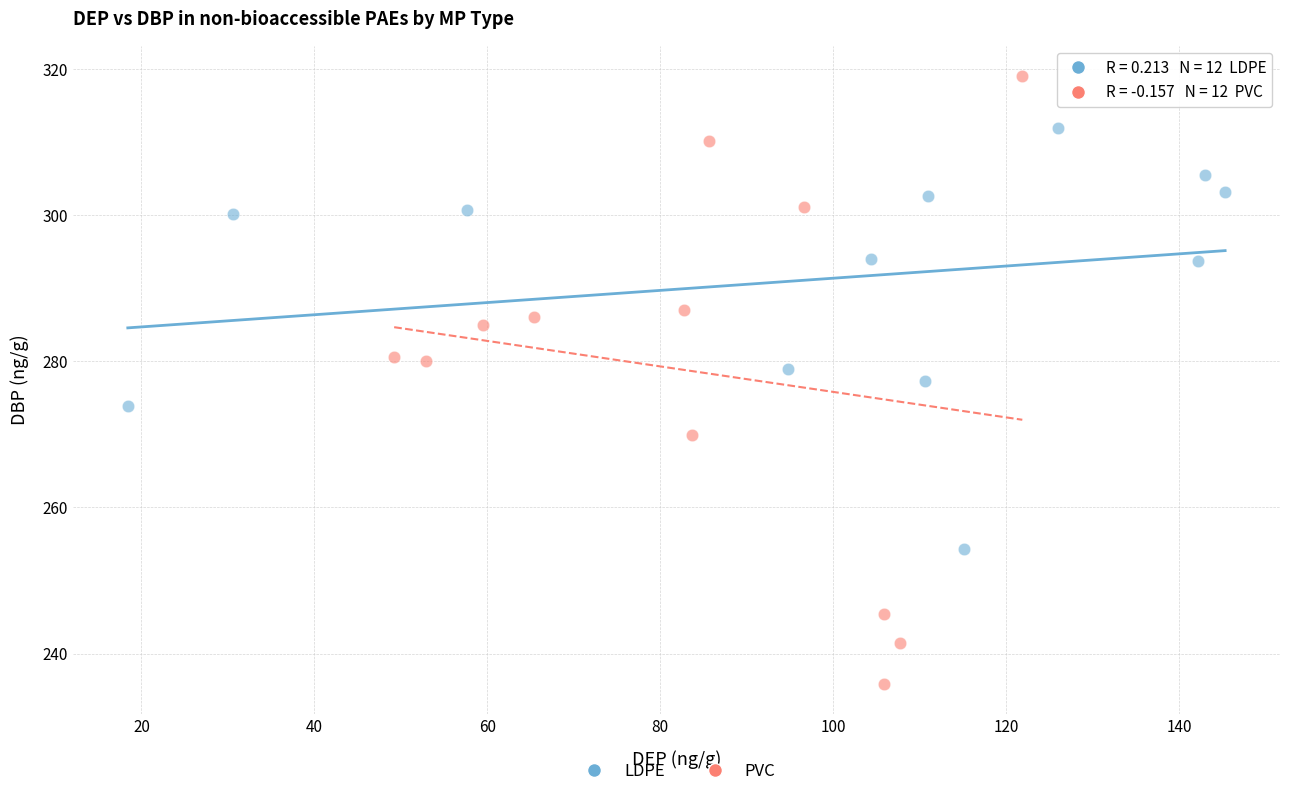

Which series has the widest spread of Y values?

PVC